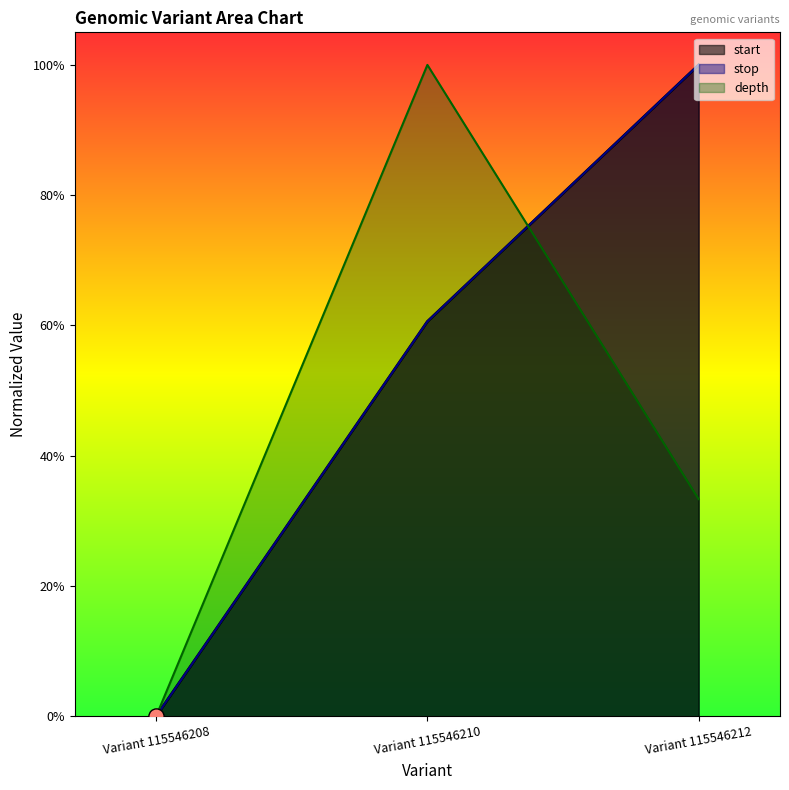

Which series has the largest Y range (max minus min)?

start